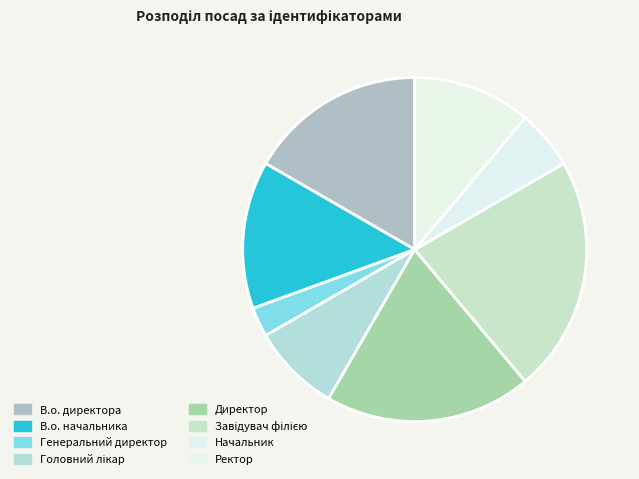

To the nearest percent, what is the difference between the largest and smallest slice percentages?

19%